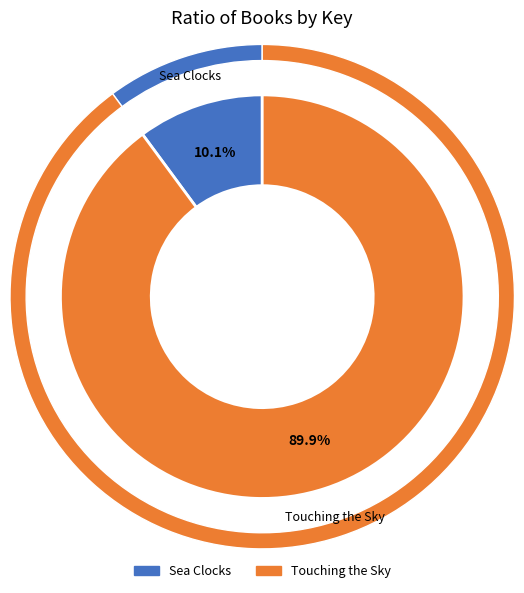

Rank the categories by value from lowest to highest.

Sea Clocks, Touching the Sky